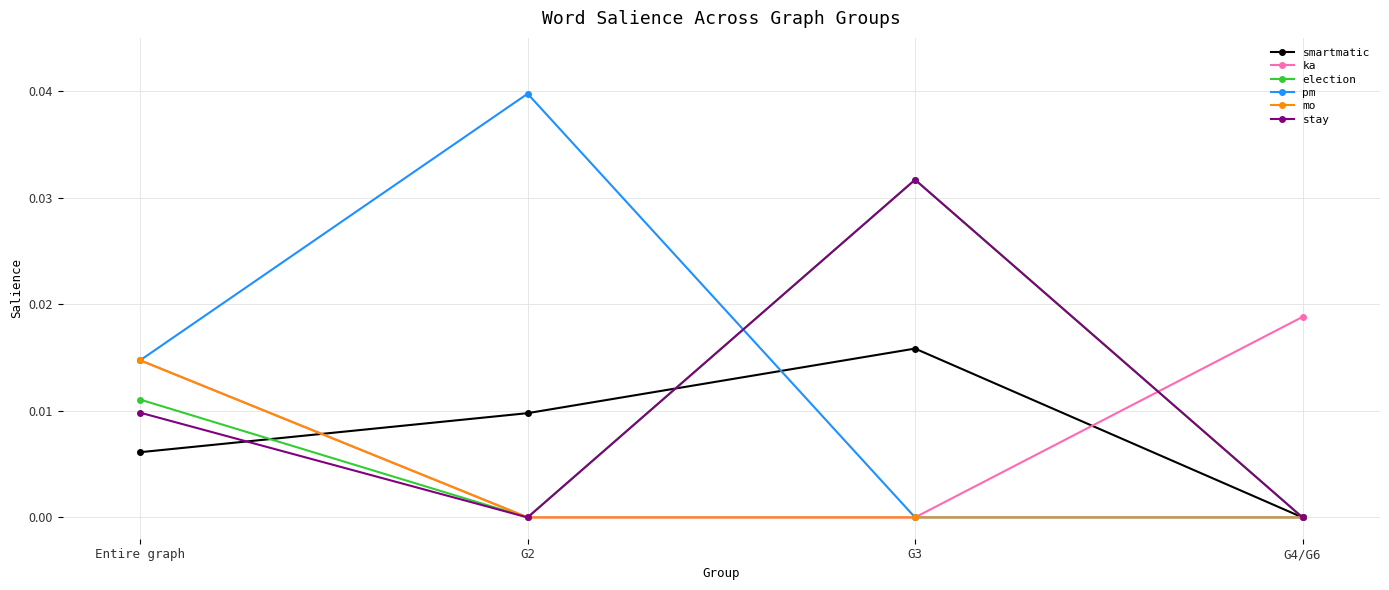

Which label corresponds to the largest value in the chart?

G2